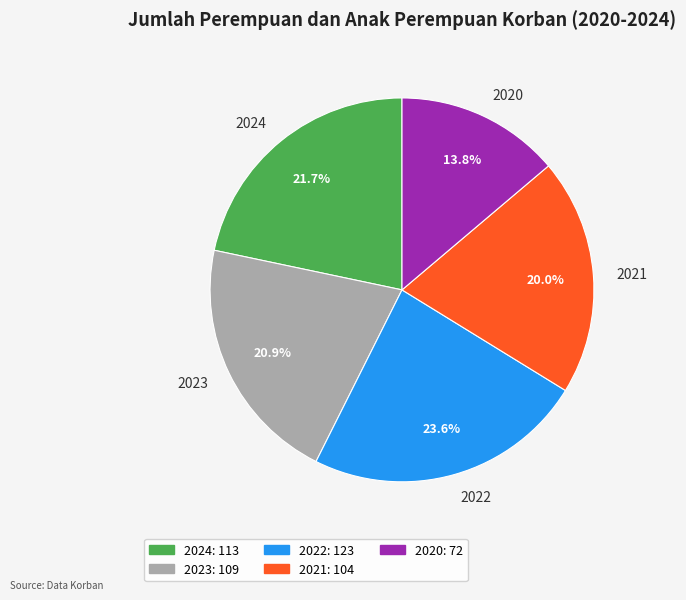

What portion of the pie excludes 2024?

78.3%